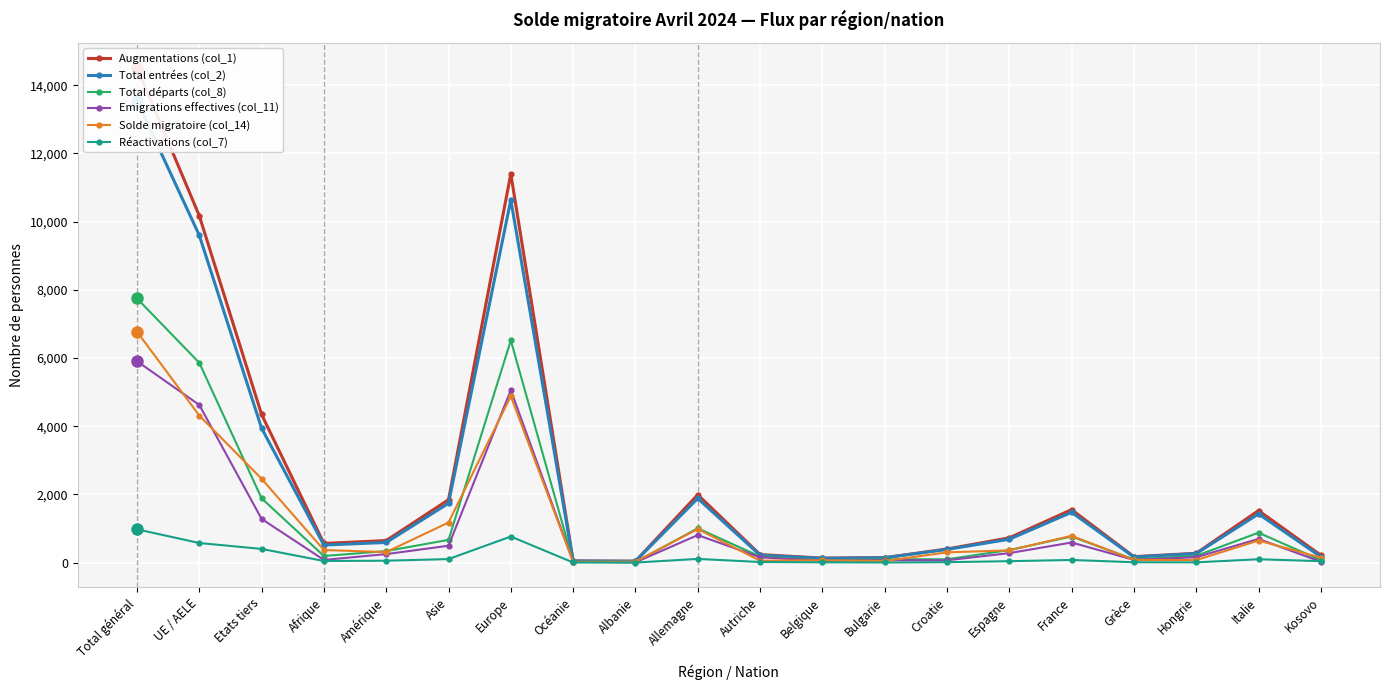

True or false: Total départs (col_8) and Augmentations (col_1) cross at least once.

False